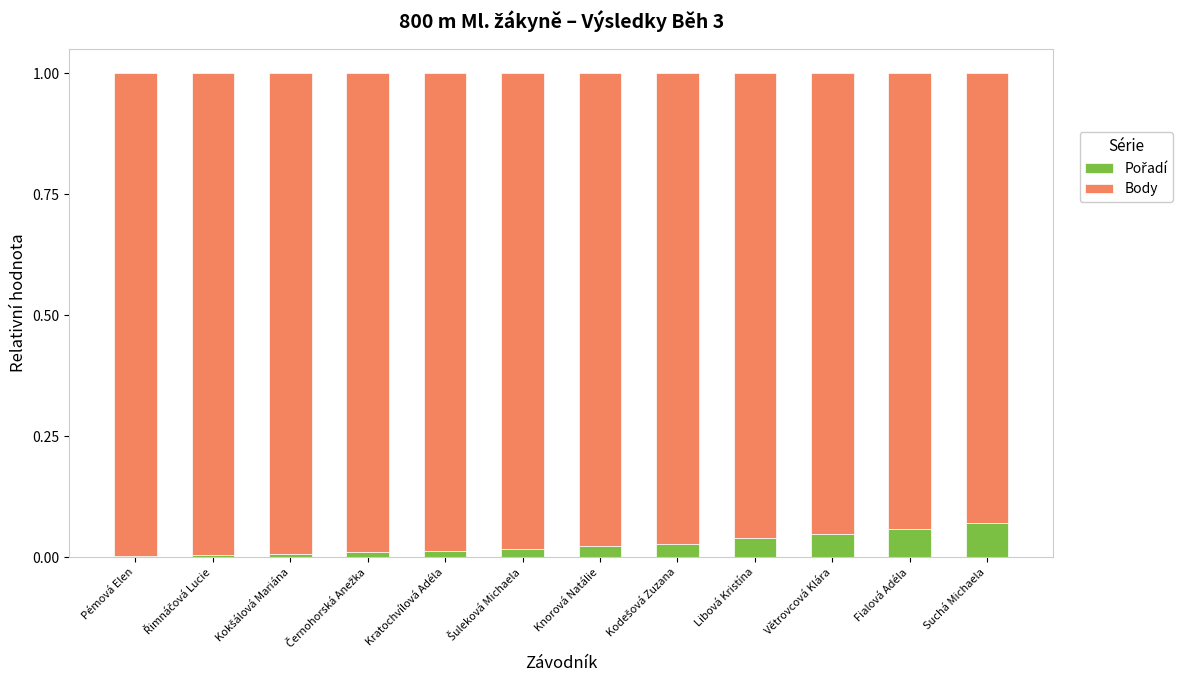

Between Kokšálová Mariána and Kratochvílová Adéla, which series saw the biggest shift?

Pořadí